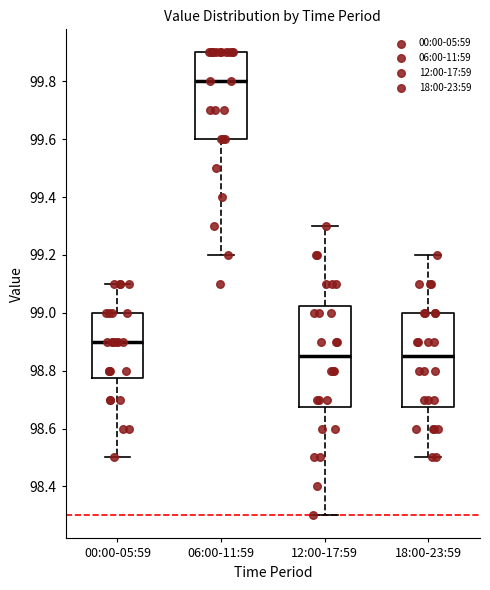

Reading left to right, read every box against the y-axis: the position of its median line, the range the box covers, and the ends of its whiskers. The values are not printed on the chart, so give them approximately, as read against the axis.

00:00-05:59: median 98.90, box 98.78 to 99.00, whiskers 98.50 to 99.10
06:00-11:59: median 99.80, box 99.60 to 99.90, whiskers 99.20 to 99.90
12:00-17:59: median 98.86, box 98.68 to 99.02, whiskers 98.30 to 99.30
18:00-23:59: median 98.86, box 98.68 to 99.00, whiskers 98.50 to 99.20